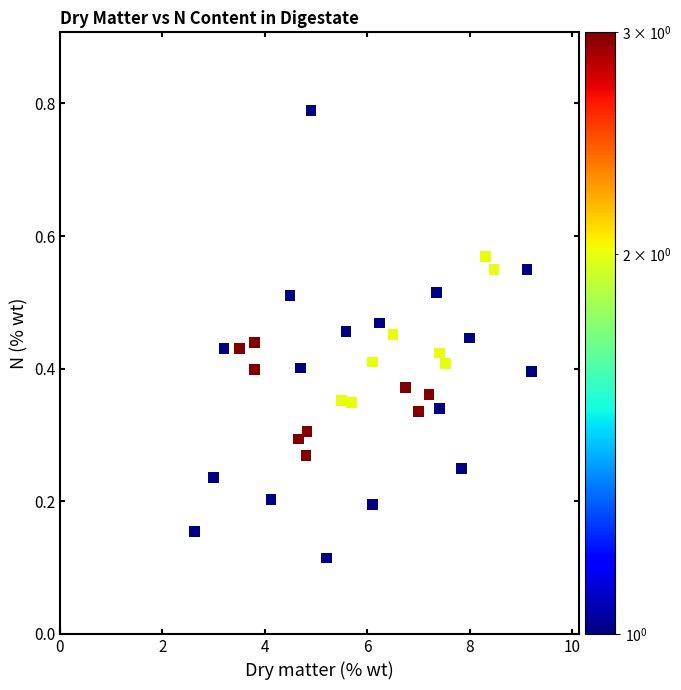

What is the range of X values (max minus min)?

6.6